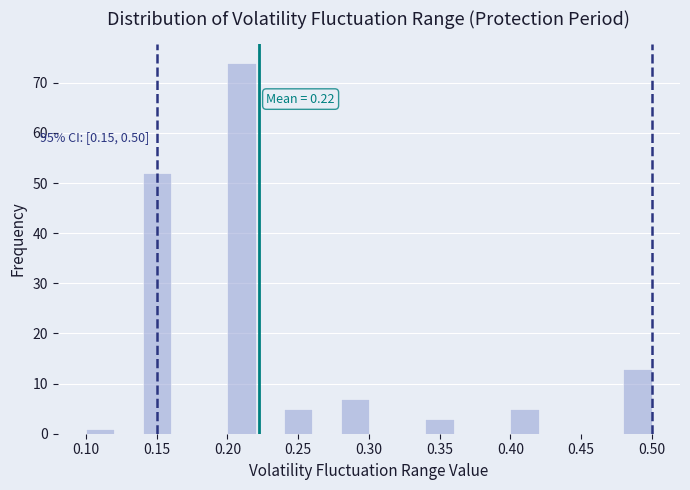

Which range on the x-axis has the tallest bar?

0.20 to 0.22